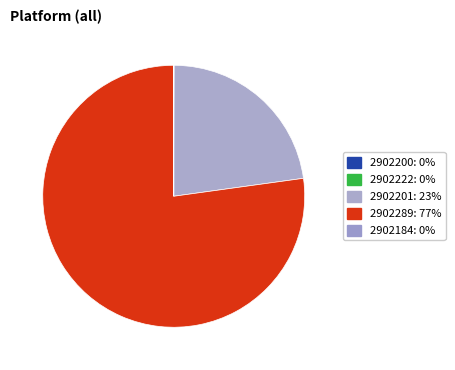

How many slices are in this pie chart?

5